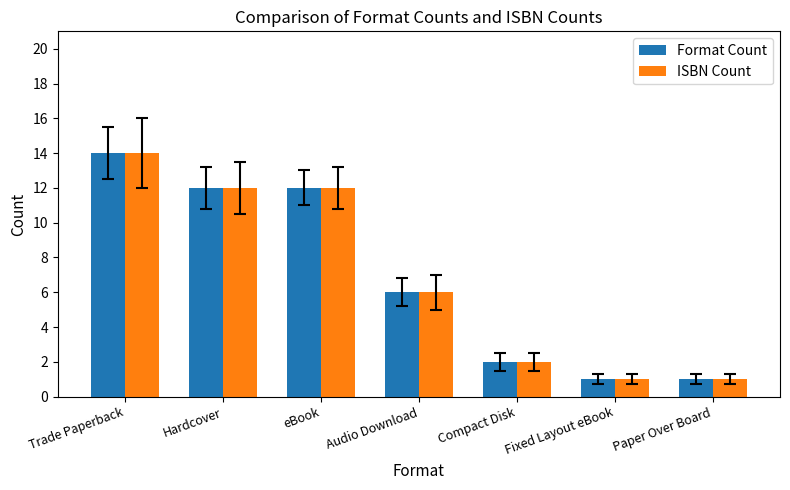

Is it true that ISBN Count equals 14 at Trade Paperback?

True